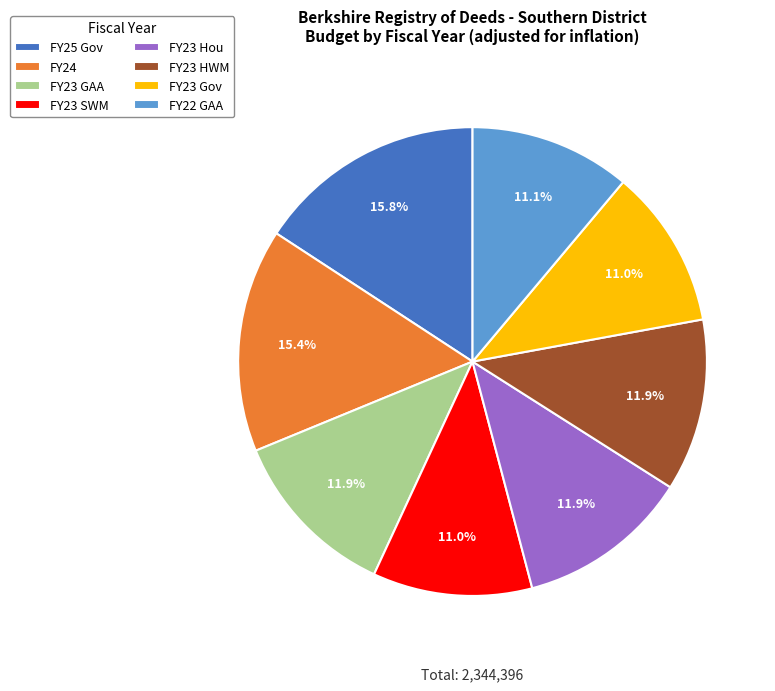

How many segments does this pie chart have?

8